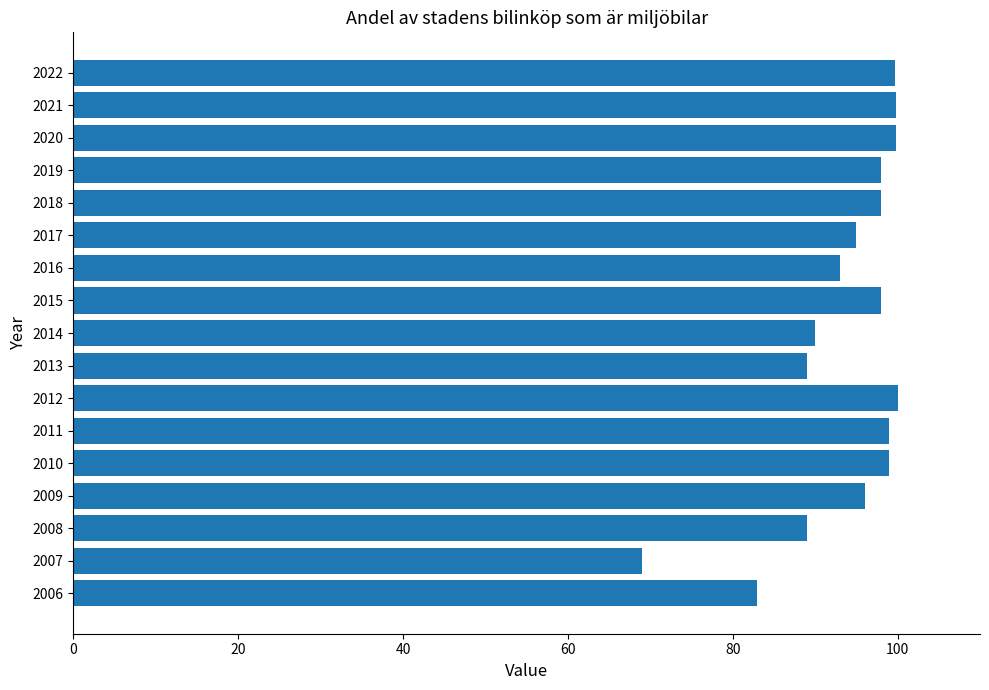

What is the change in value from 2006 to 2019?

+15.0